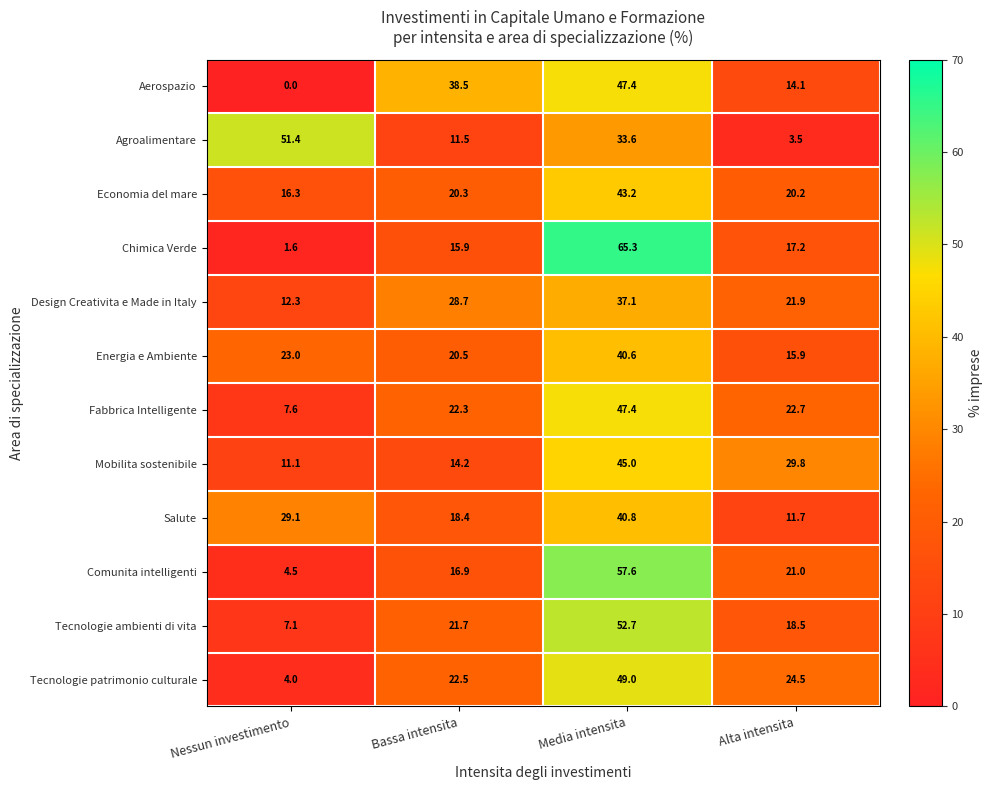

Is the value of Salute at Nessun investimento greater than the value of Comunita intelligenti at Nessun investimento?

Yes